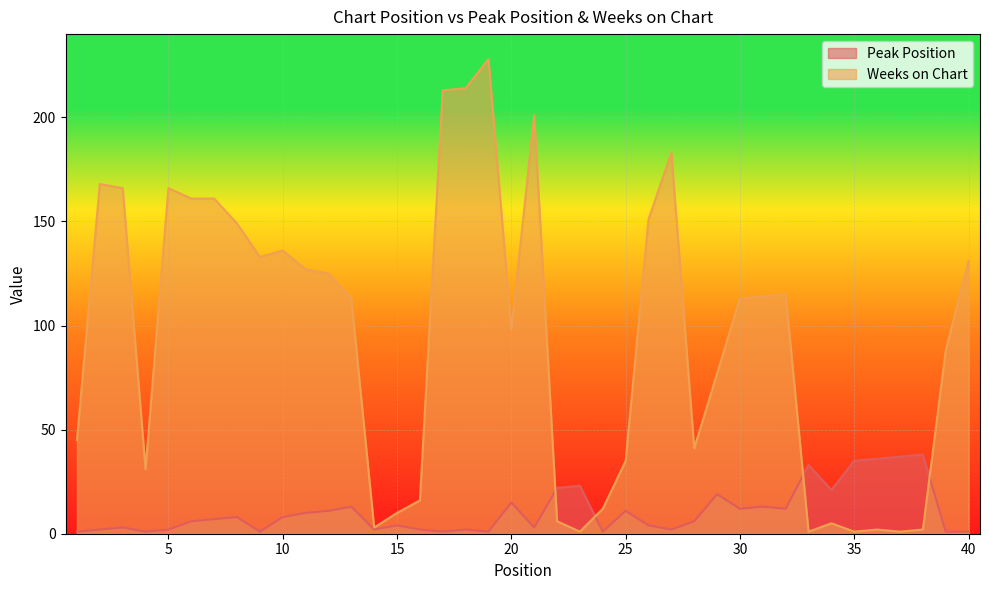

Where is Weeks on Chart nearest to the value 114?

31